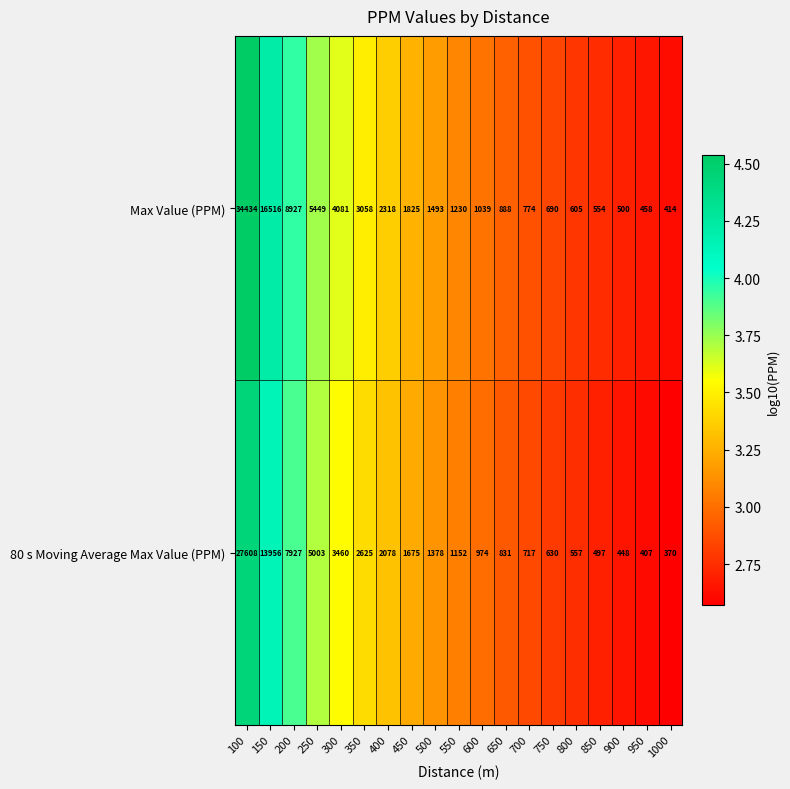

How many series are shown in this chart?

2